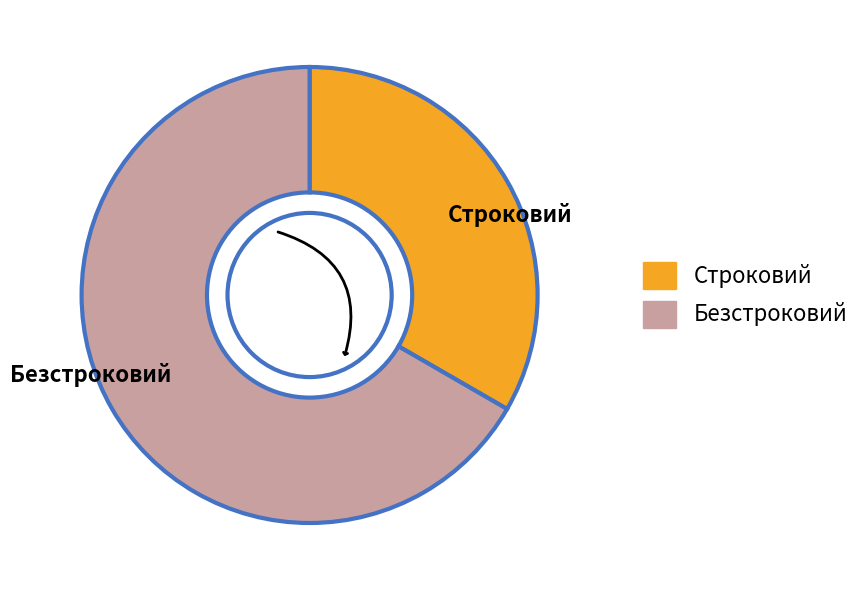

The Безстроковий slice represents 60% of the pie. True or false?

False